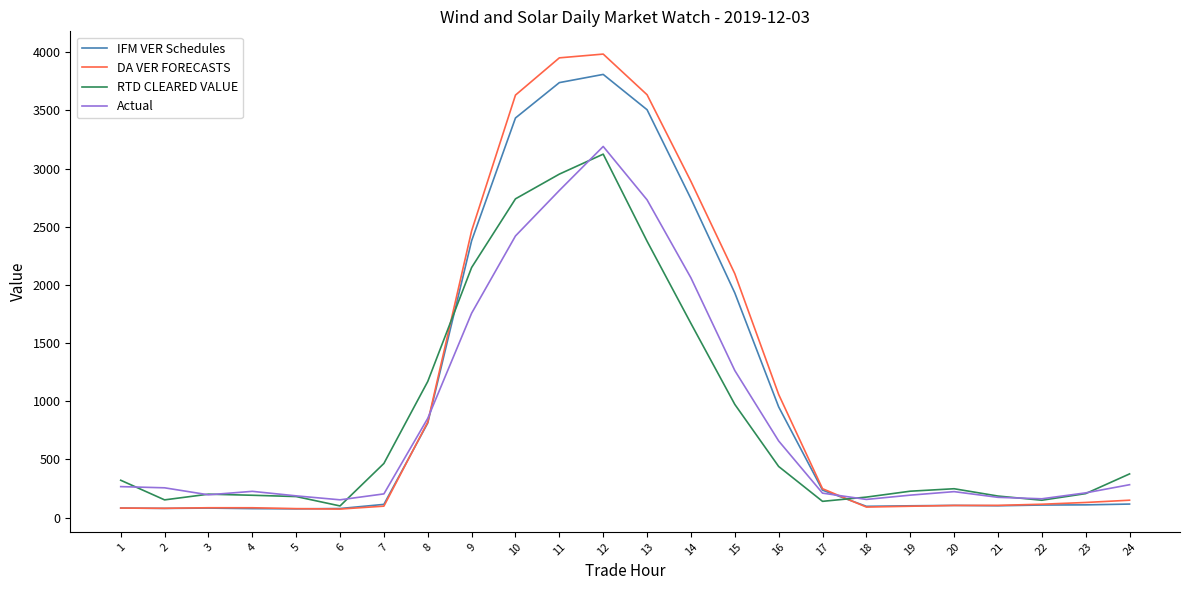

At 10, list the series in order from smallest to largest.

Actual, RTD CLEARED VALUE, IFM VER Schedules, DA VER FORECASTS